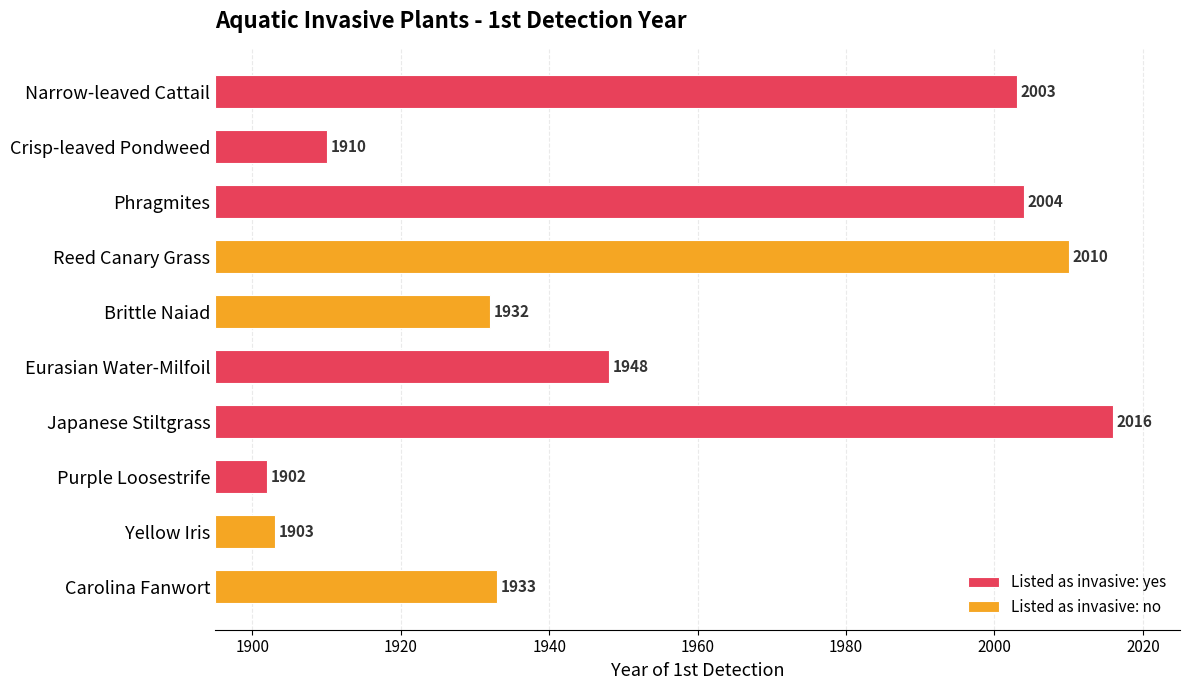

Reading left to right, what are all the values shown in this chart?

1933	1903	1902	2016	1948	1932	2010	2004	1910	2003